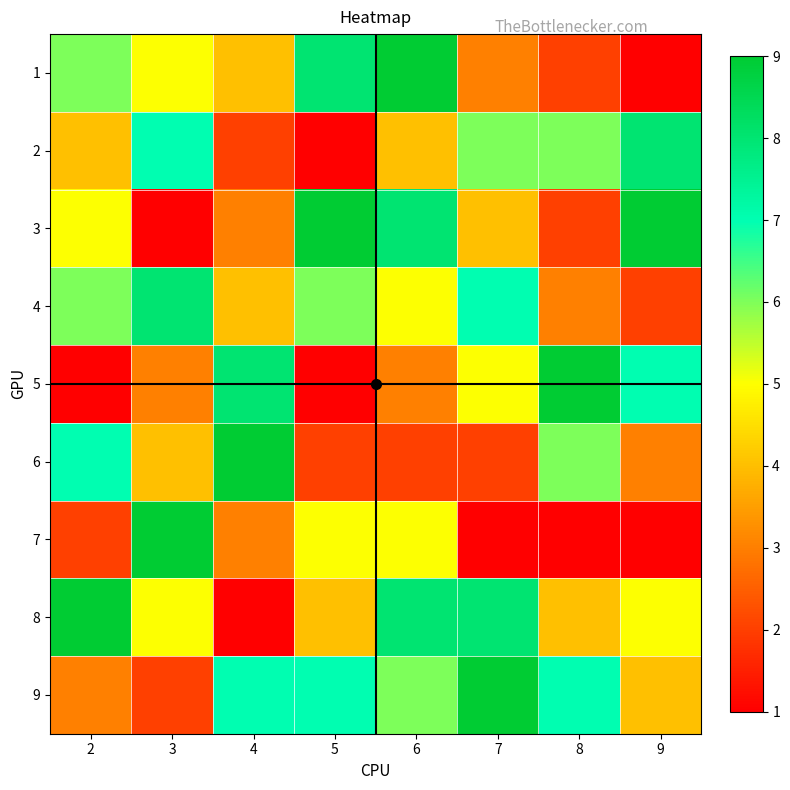

List the series in order of their peak value, lowest first.

2, 4, 1, 3, 5, 6, 7, 8, 9